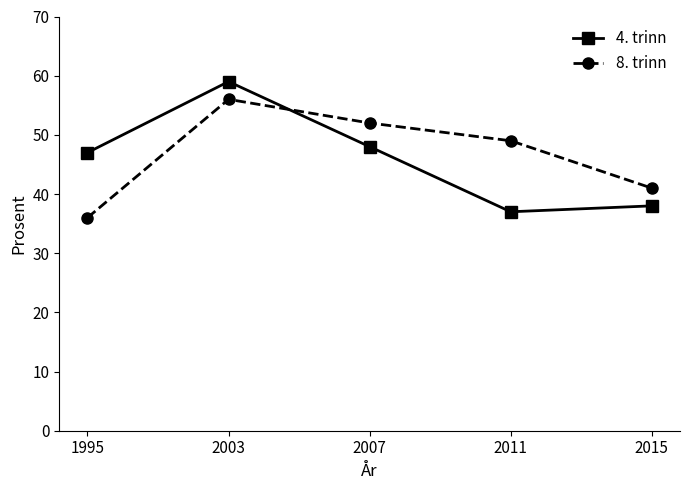

What are all the series names shown in the legend?

4. trinn, 8. trinn